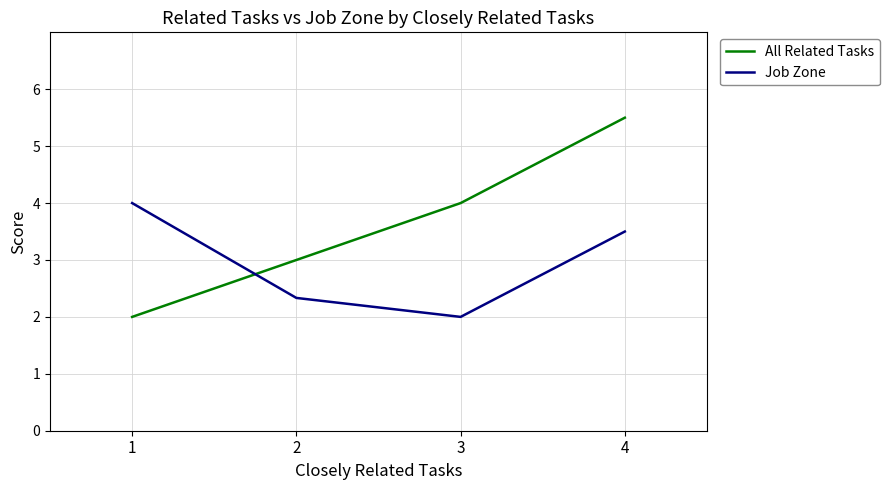

List the series in order of their overall mean, highest first.

All Related Tasks, Job Zone